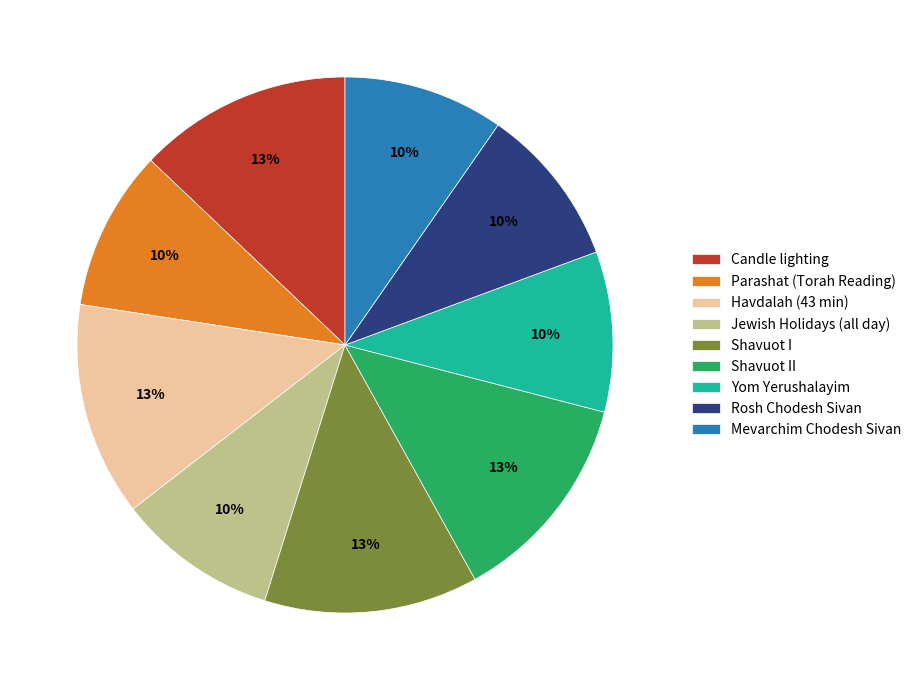

To the nearest percent, what is the difference between the largest and smallest slice percentages?

3%